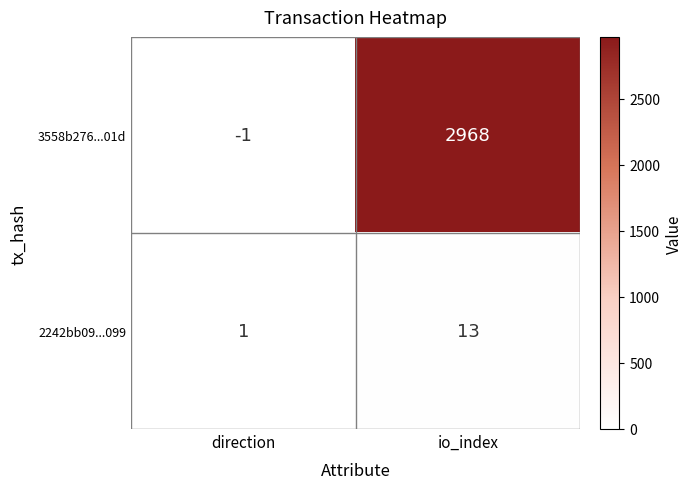

What is the total value across all series at io_index?

2981